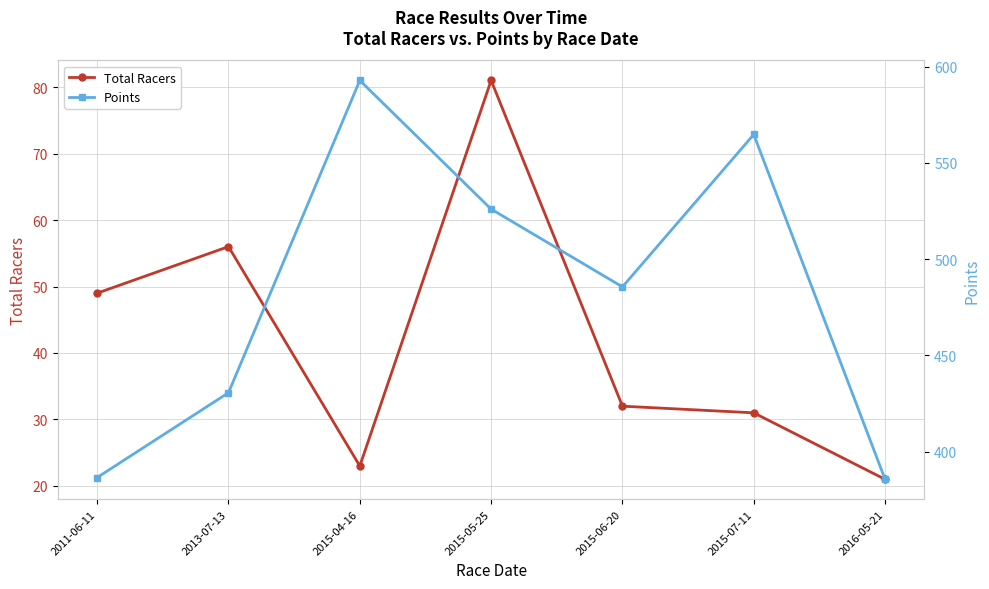

What is the sum of all Total Racers values?

293